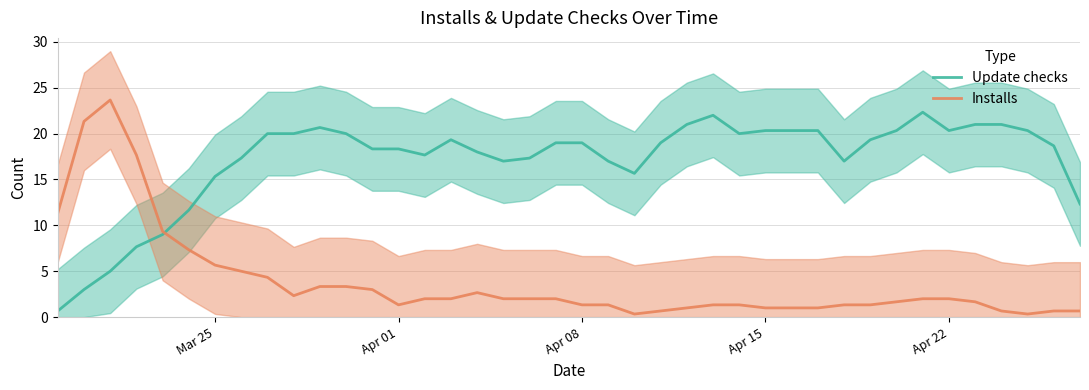

What is the lowest value of the Update checks series?

0.7